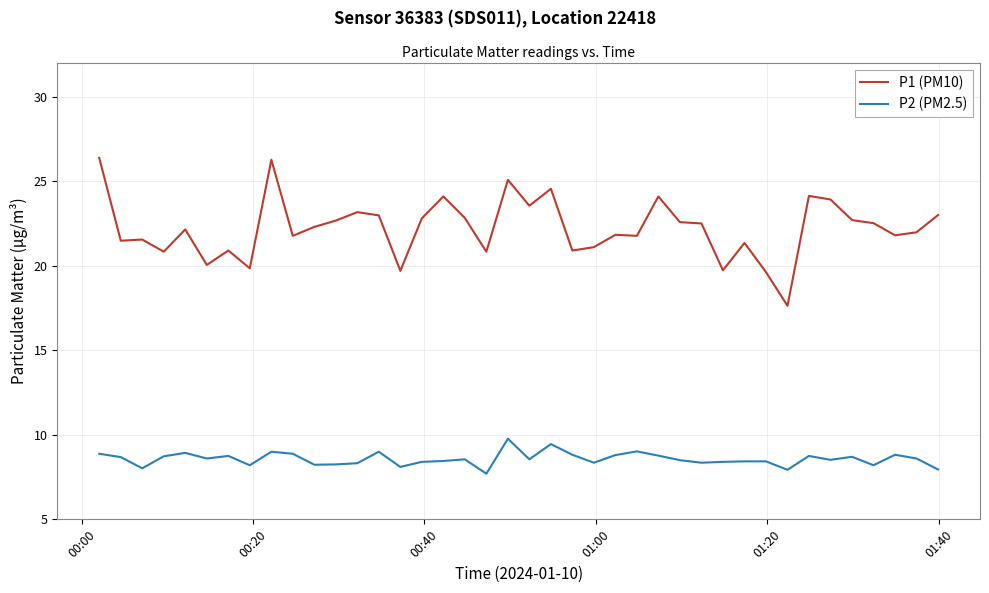

Which series has the largest total across all categories?

P1 (PM10)